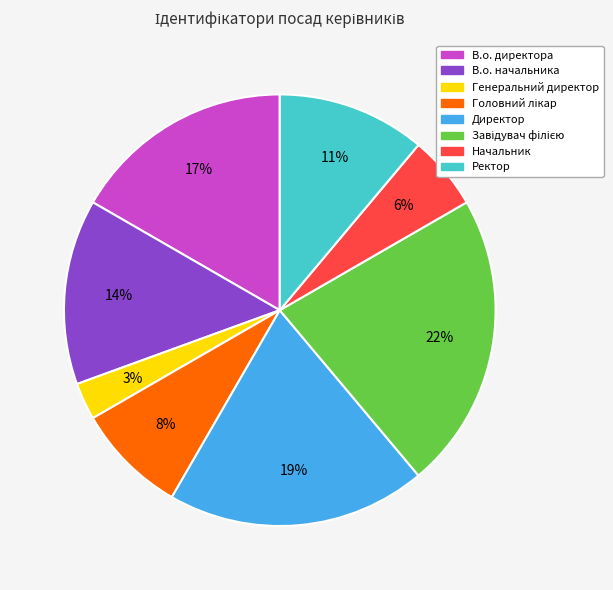

To the nearest percent, what is the combined percentage of Начальник and Ректор?

17%